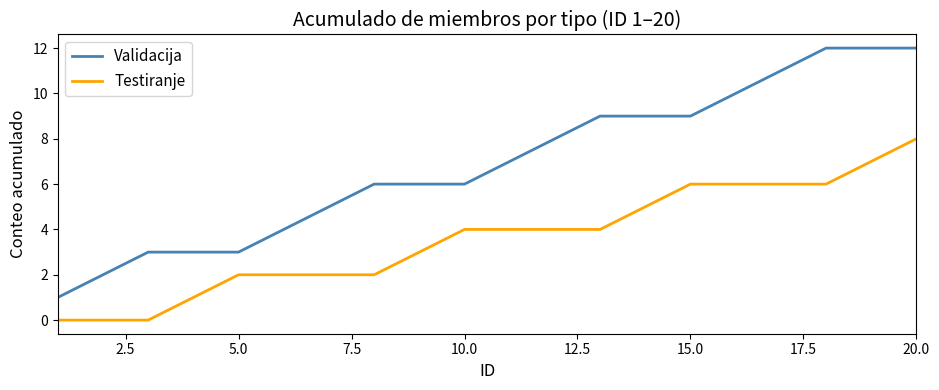

What is the greatest value displayed?

12